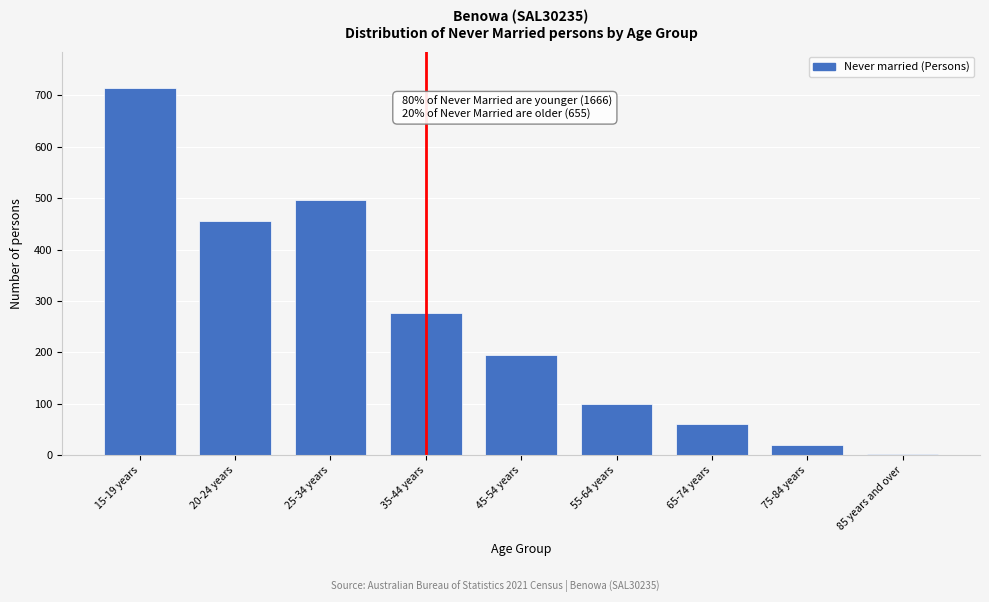

Reading left to right, what are all the values shown in this chart?

15-19 years=714	20-24 years=456	25-34 years=496	35-44 years=277	45-54 years=195	55-64 years=99	65-74 years=61	75-84 years=20	85 years and over=3